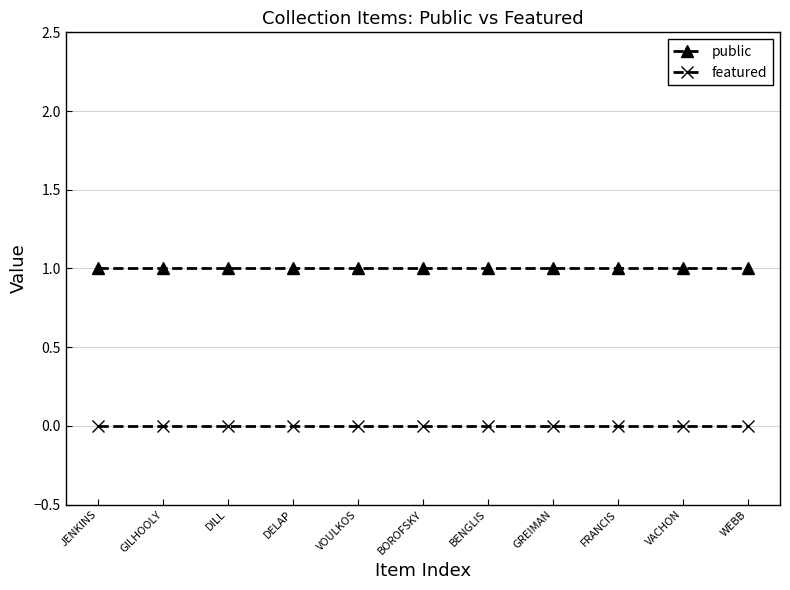

At how many categories does at least one series exceed 0?

11